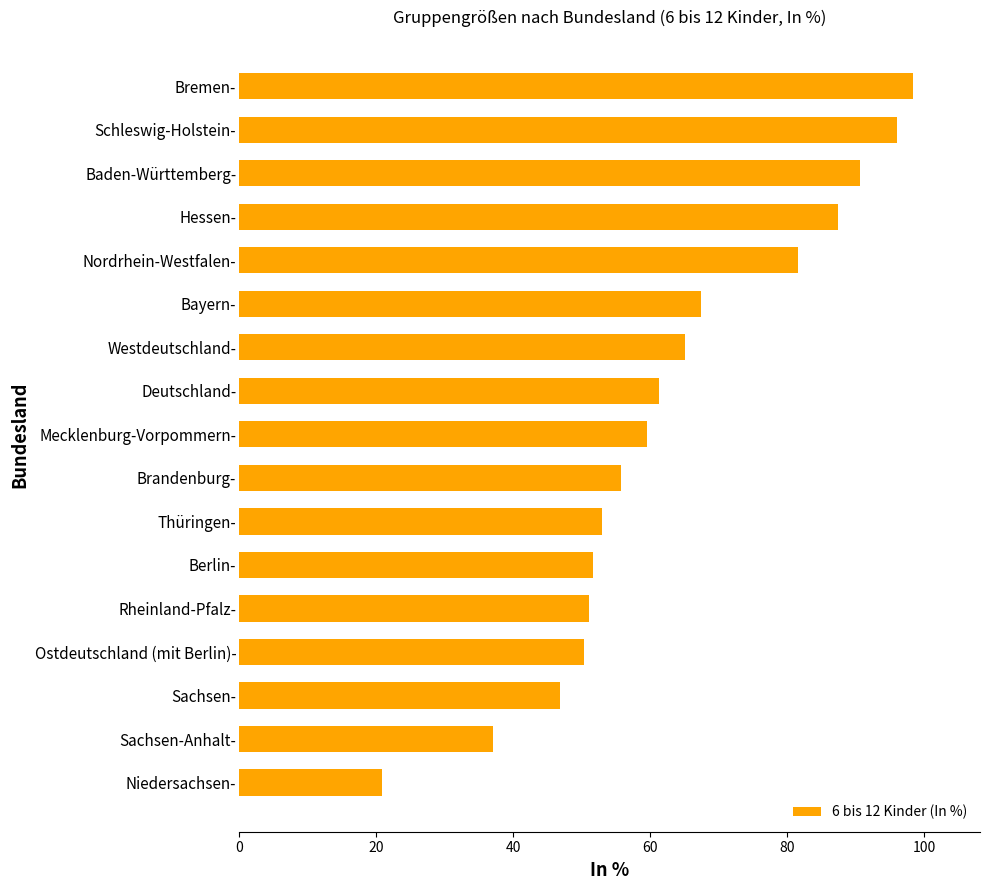

What is the difference between the values at Sachsen-Anhalt- and Schleswig-Holstein-?

58.9